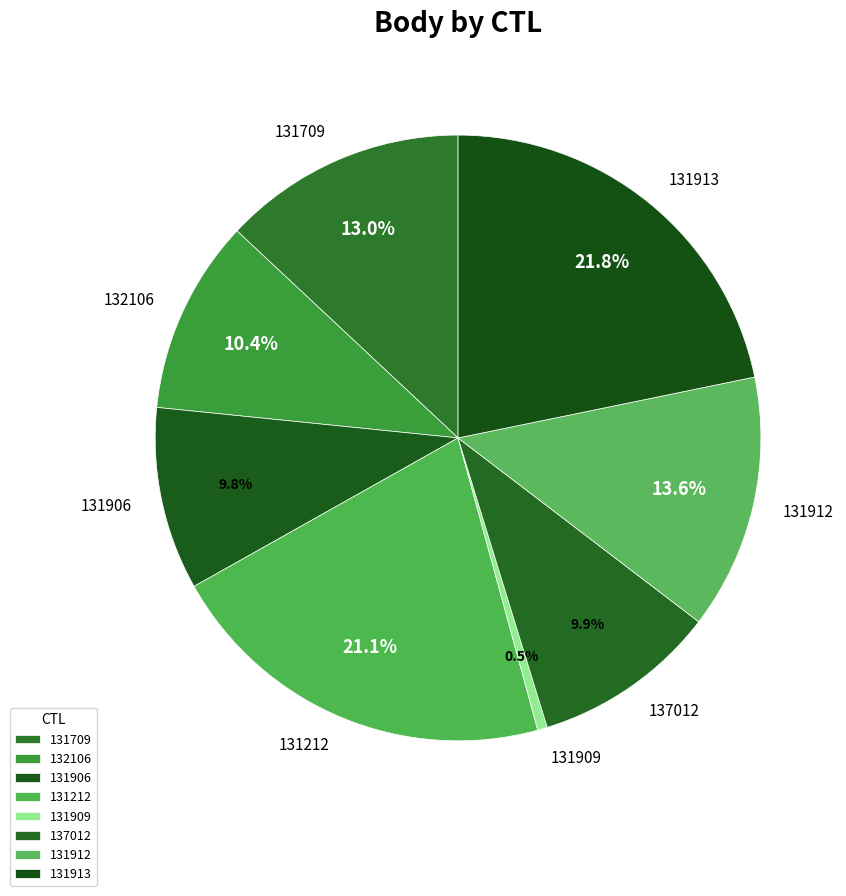

Which category has the biggest portion of the pie?

131913